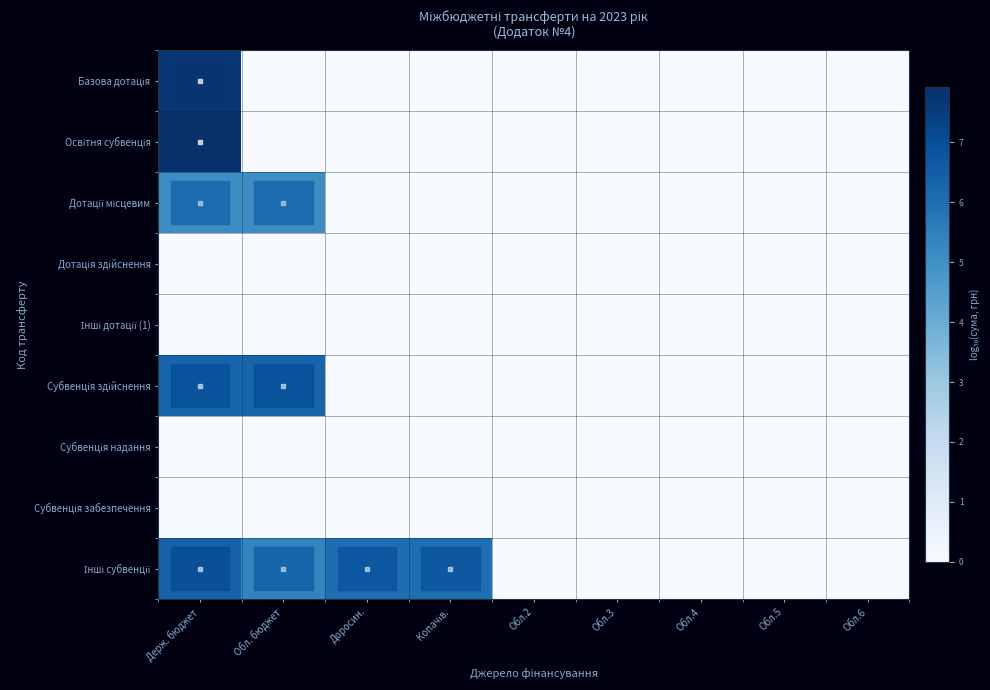

Which category has the highest value across all series?

Держ. бюджет